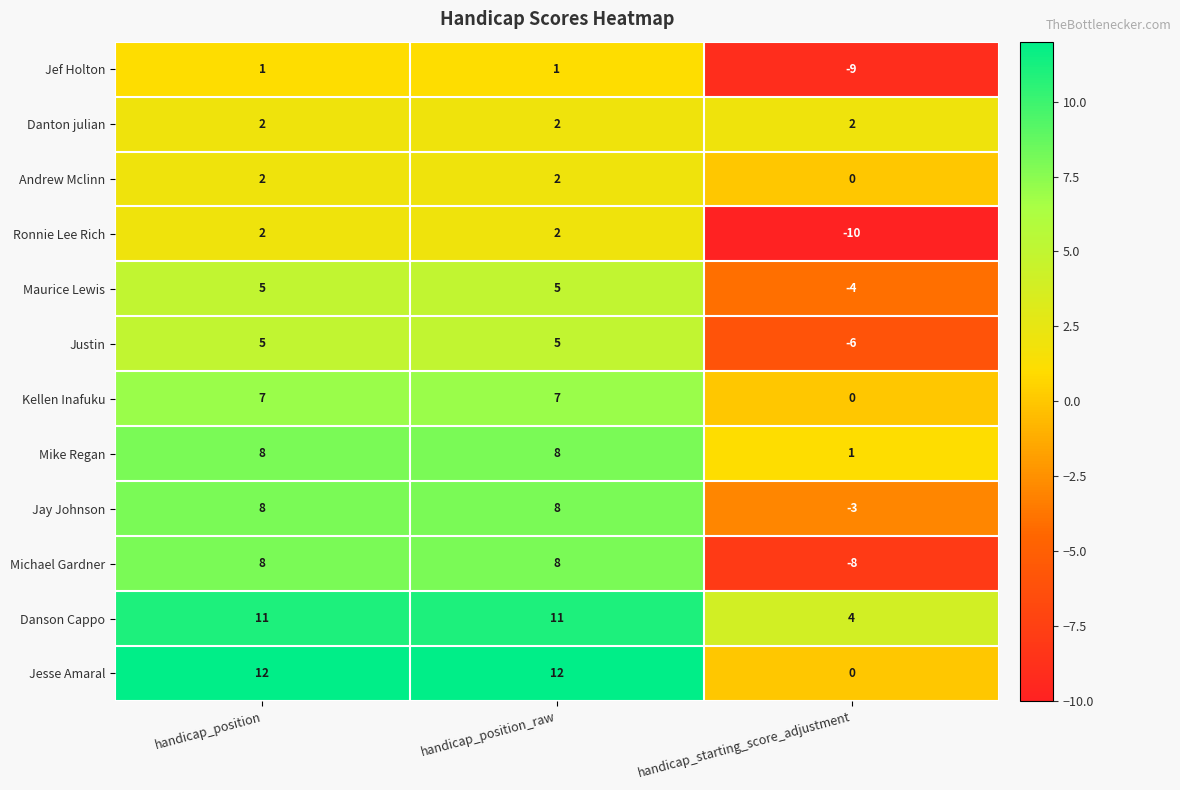

True or false: Kellen Inafuku has a value of 7 at handicap_position_raw.

True